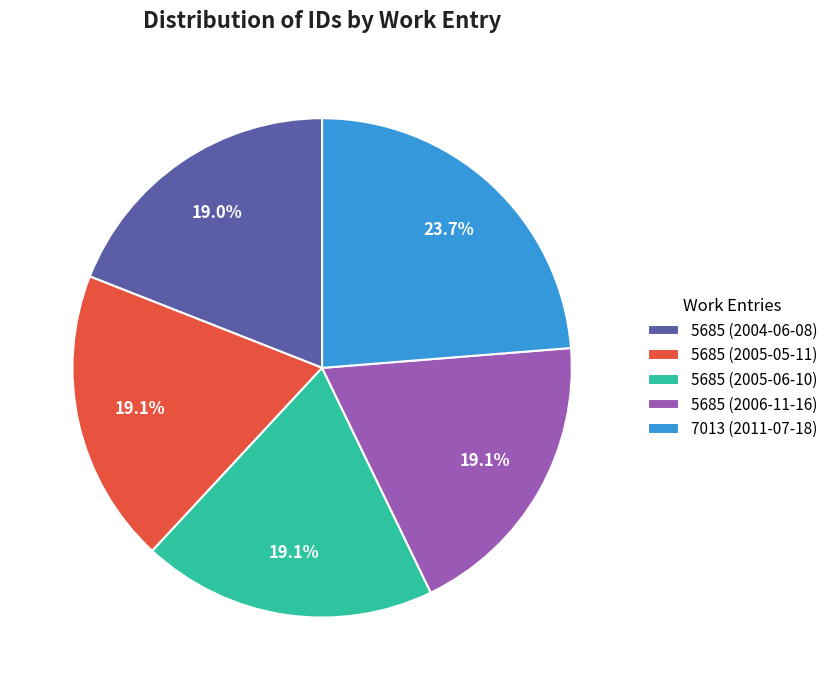

What is the largest slice in the pie chart?

7013 (2011-07-18)